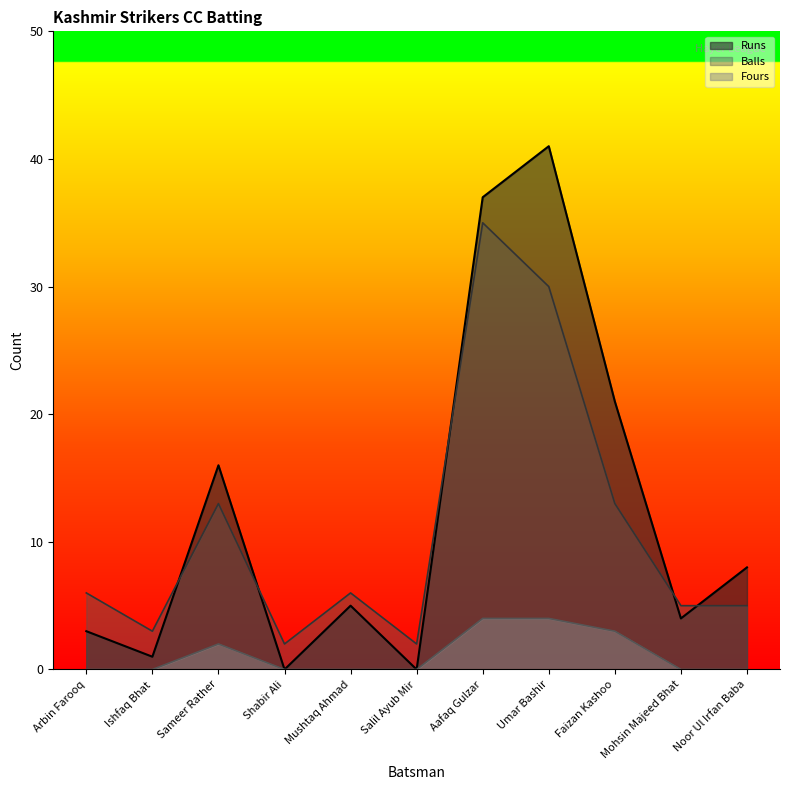

Between Salil Ayub Mir and Aafaq Gulzar, which is larger?

Aafaq Gulzar